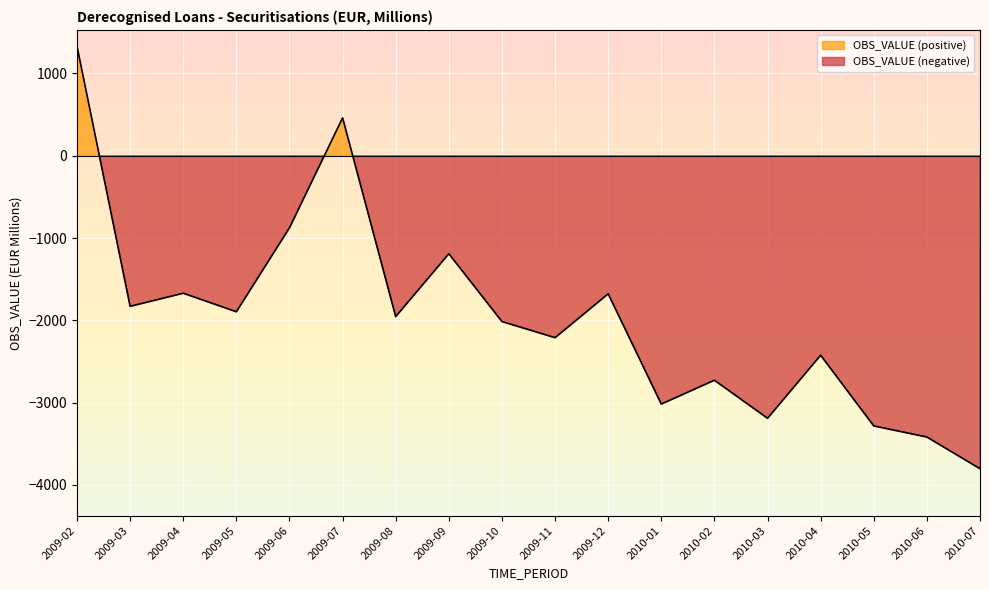

How many distinct data groups are displayed?

1